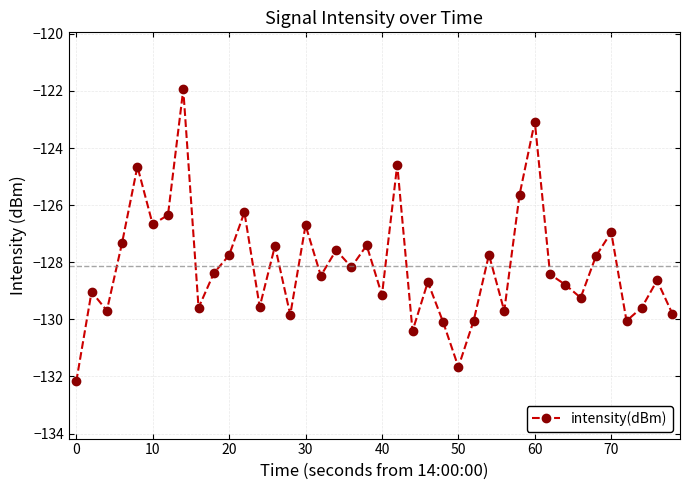

What is the greatest value displayed?

-121.9